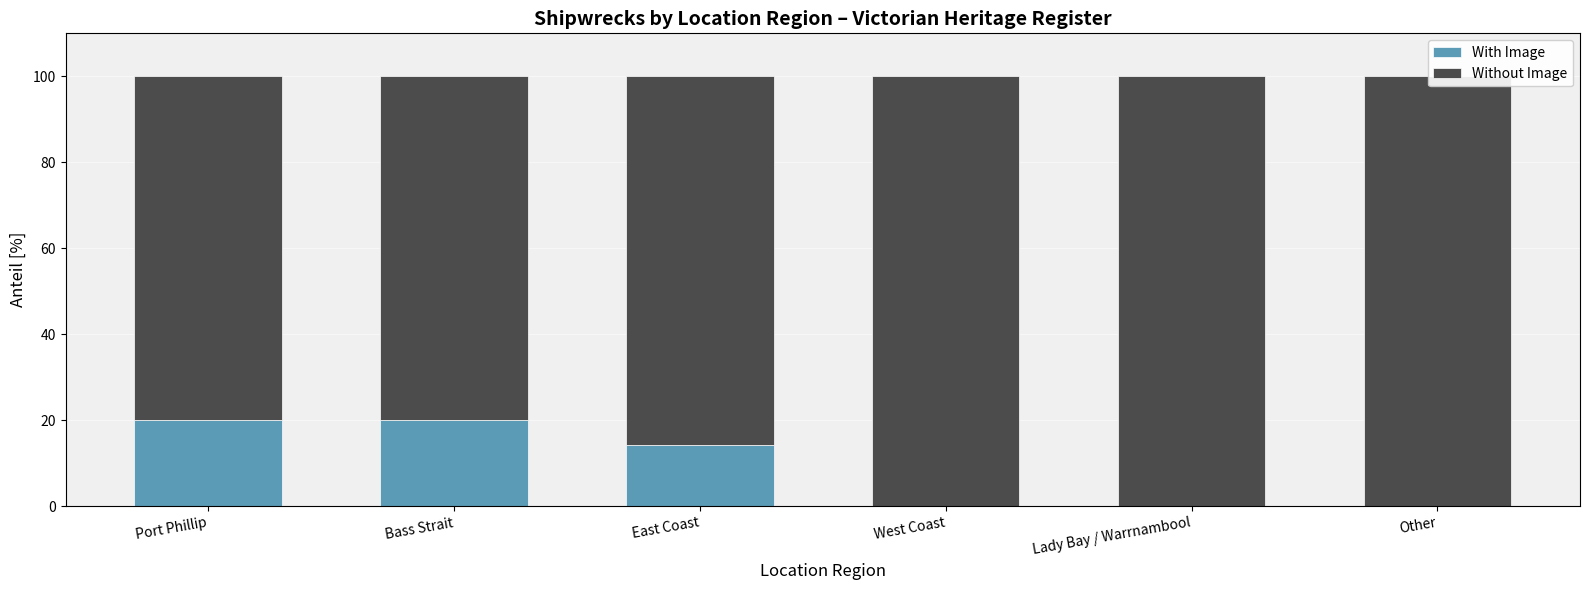

What is the average value of the With Image series?

9.0